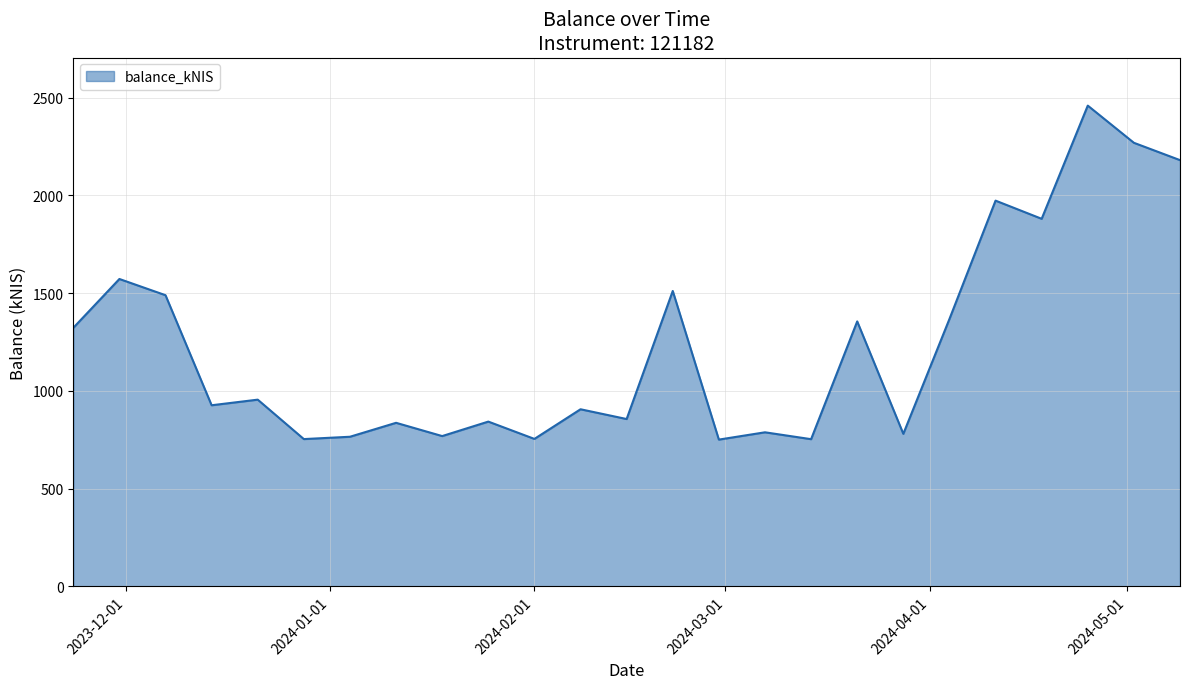

What is the smallest value displayed?

750.7